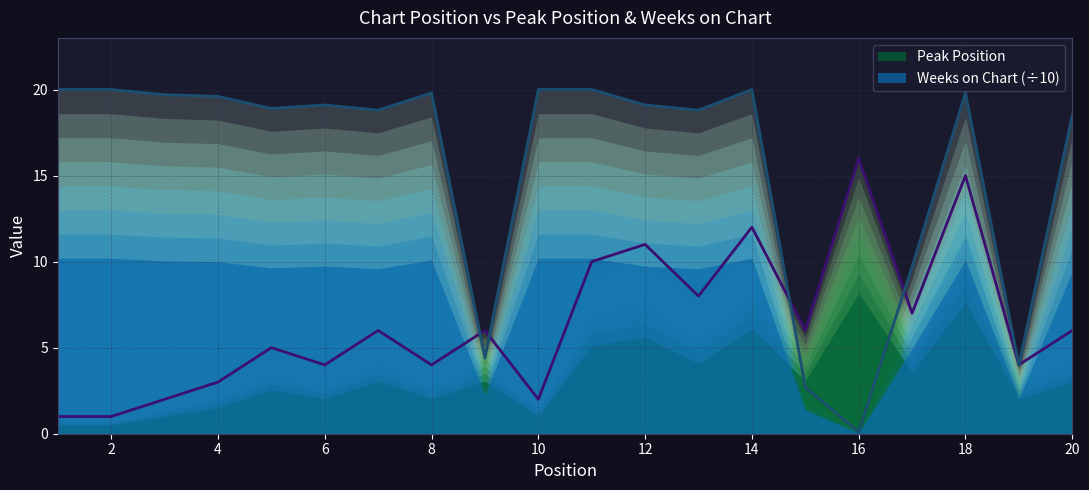

At which category is the sum across all series the highest?

18